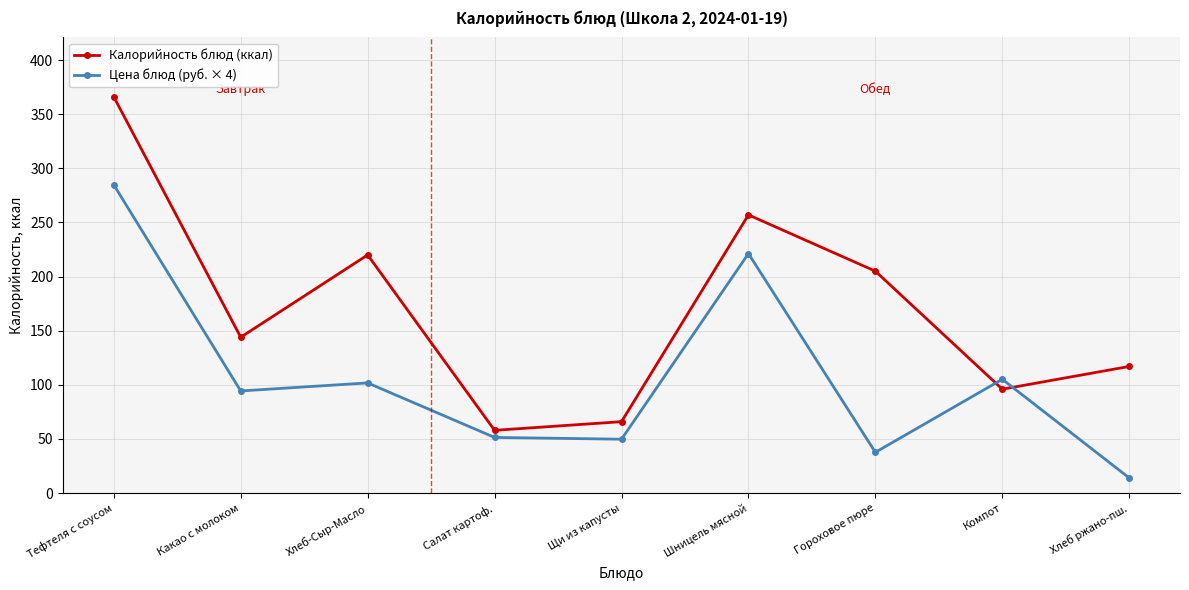

At how many categories does at least one series exceed 363?

1